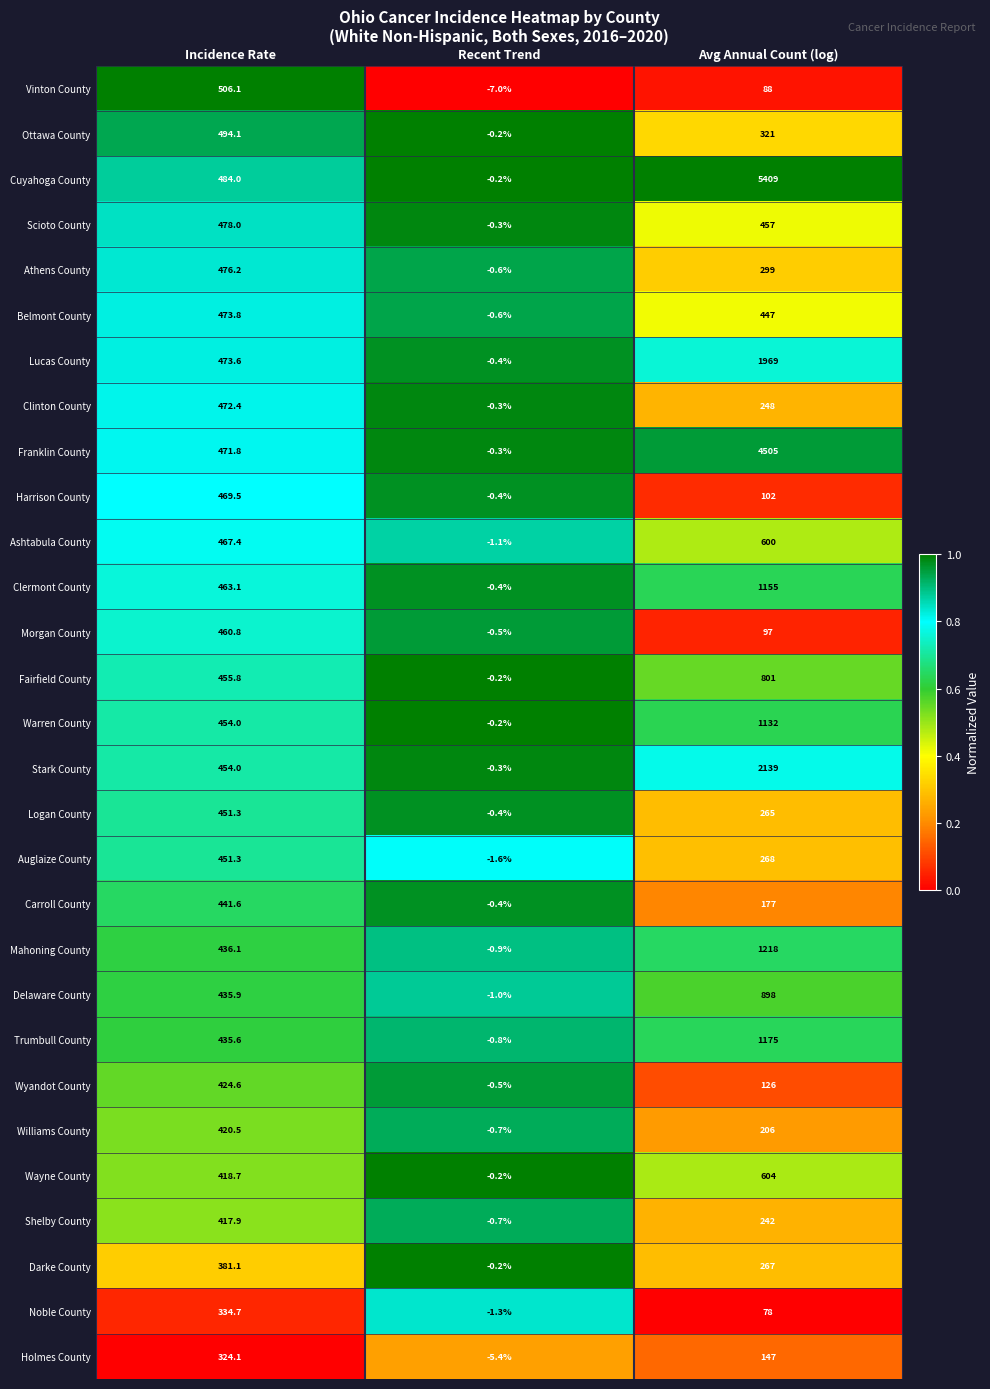

Count the number of categories in the chart.

3